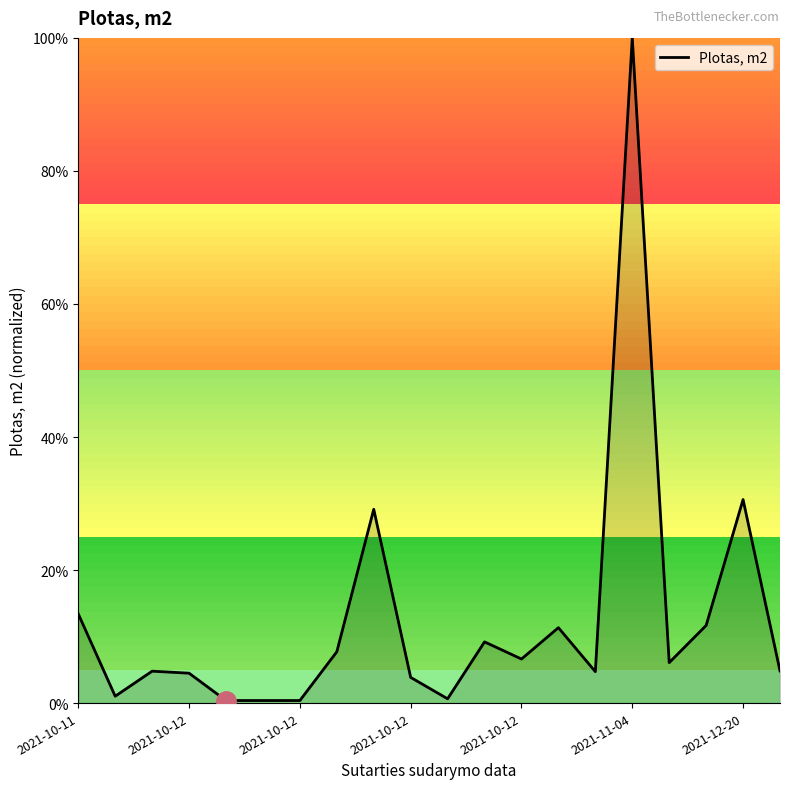

What is the greatest value displayed?

100.0